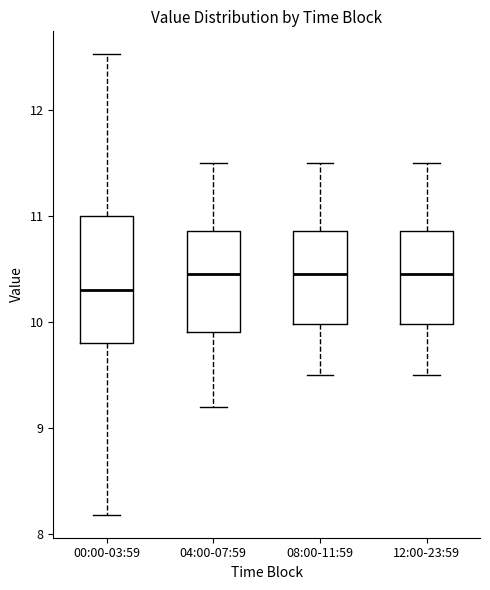

Reading left to right, transcribe this box plot: for each box, give where its median line is, the range the box spans, and where its two whiskers end, as read against the y-axis. The values are not printed on the chart, so give them approximately, as read against the axis.

00:00-03:59: median 10.3, box 9.8 to 11.0, whiskers 8.2 to 12.5
04:00-07:59: median 10.5, box 9.9 to 10.9, whiskers 9.2 to 11.5
08:00-11:59: median 10.5, box 10.0 to 10.9, whiskers 9.5 to 11.5
12:00-23:59: median 10.5, box 10.0 to 10.9, whiskers 9.5 to 11.5